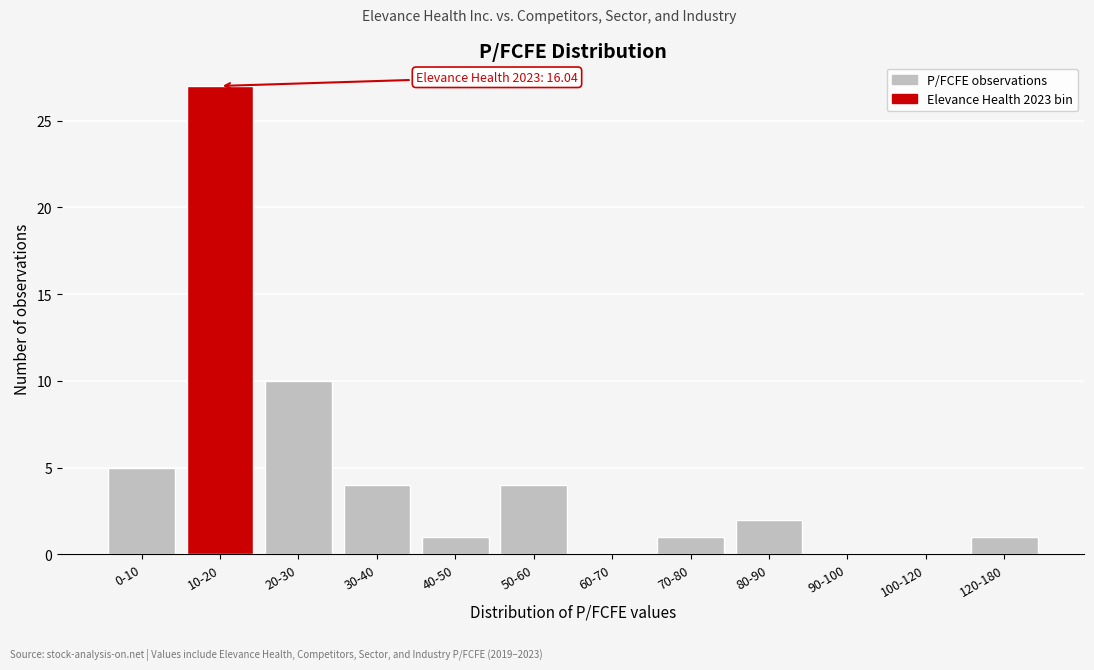

Reading right to left, transcribe all the data shown in this chart.

120-180=1	100-120=0	90-100=0	80-90=2	70-80=1	60-70=0	50-60=4	40-50=1	30-40=4	20-30=10	10-20=27	0-10=5